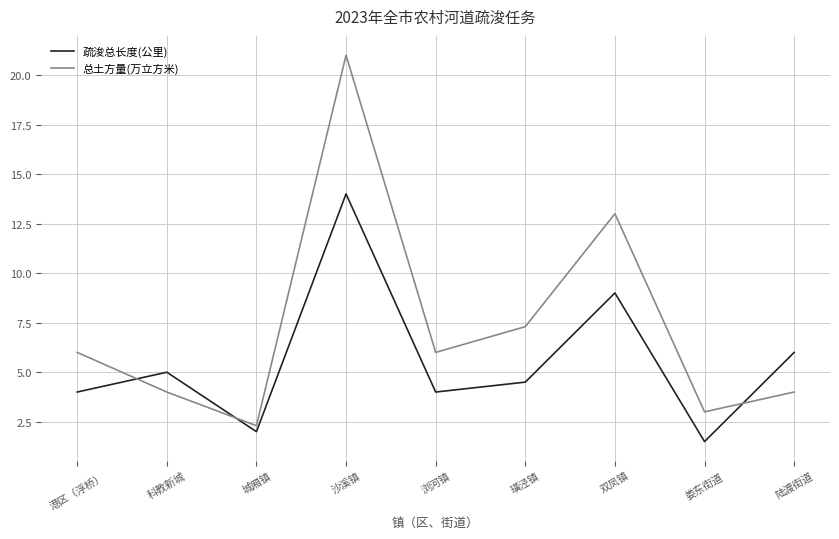

True or false: 疏浚总长度(公里) has a value of 24.1 at 沙溪镇.

False